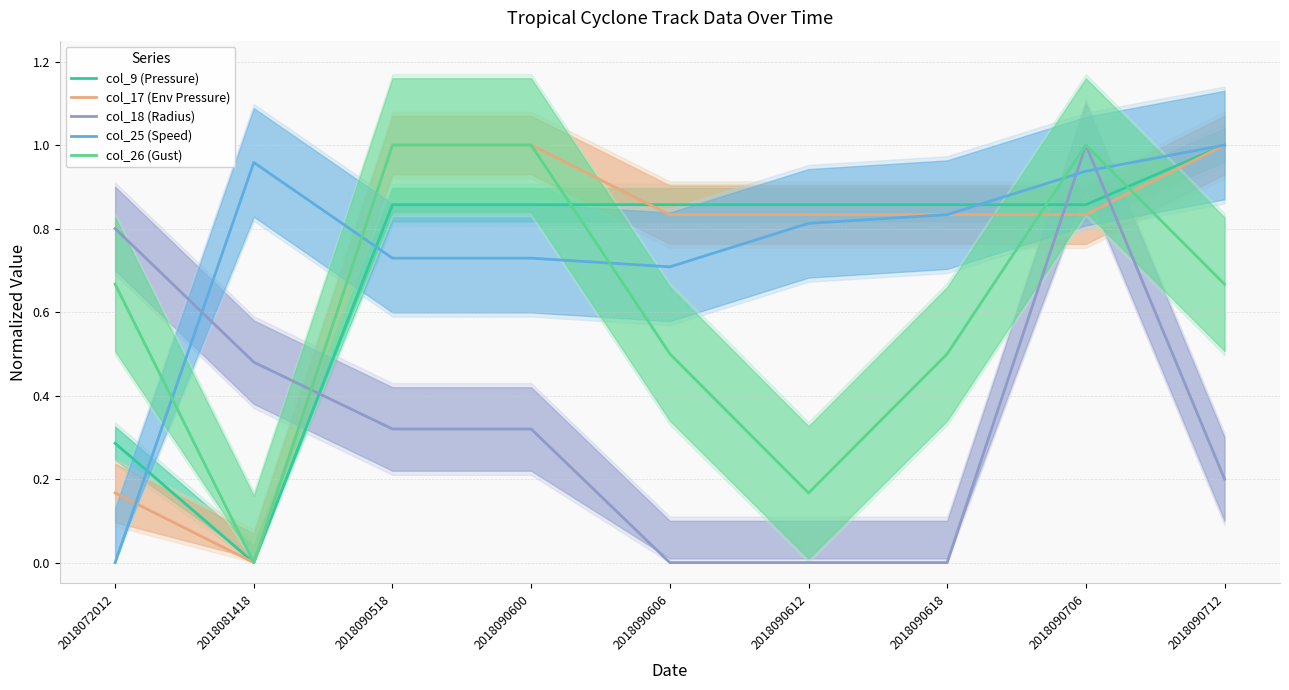

Between 2018090618 and 2018072012, which is larger?

2018090618